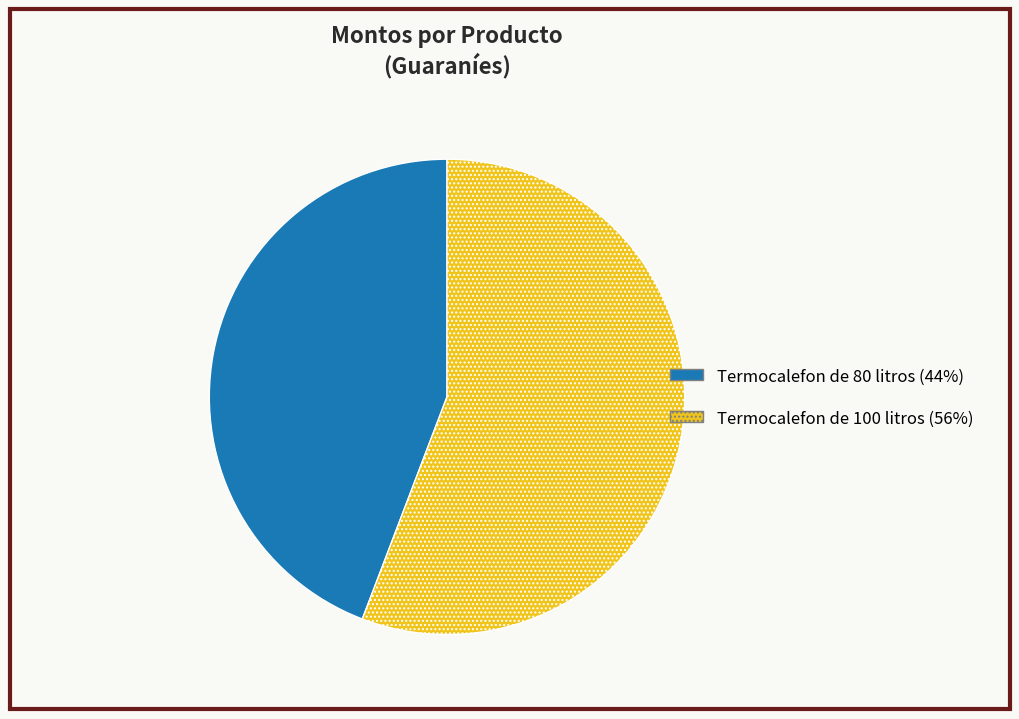

Rank the categories by value from highest to lowest.

Termocalefon de 100 litros, Termocalefon de 80 litros